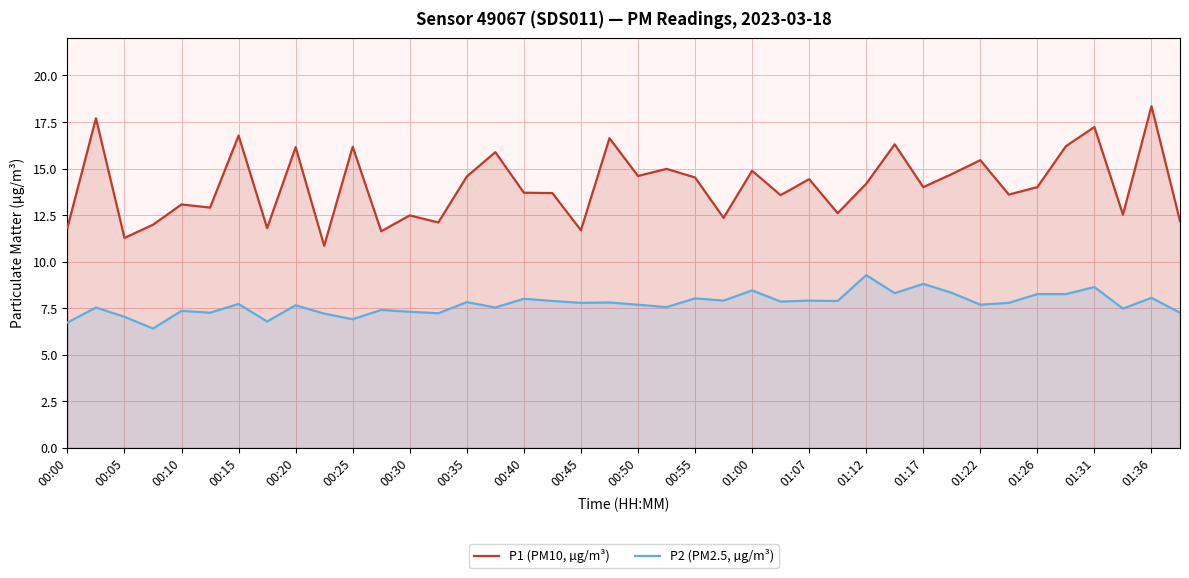

Which series has the largest total across all categories?

P1 (PM10, µg/m³)